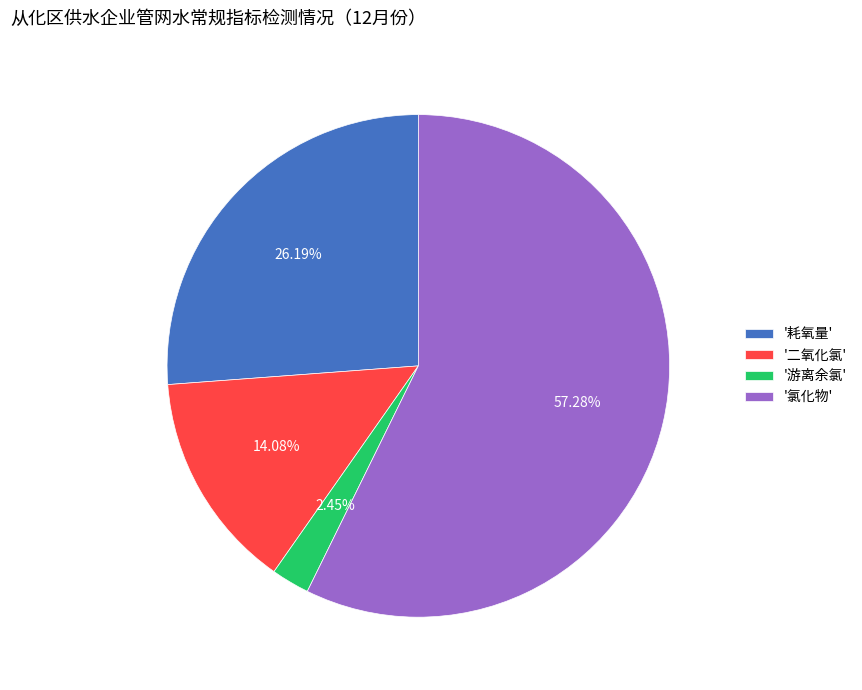

Do '氯化物' and '二氧化氯' together represent more than half of the pie?

Yes